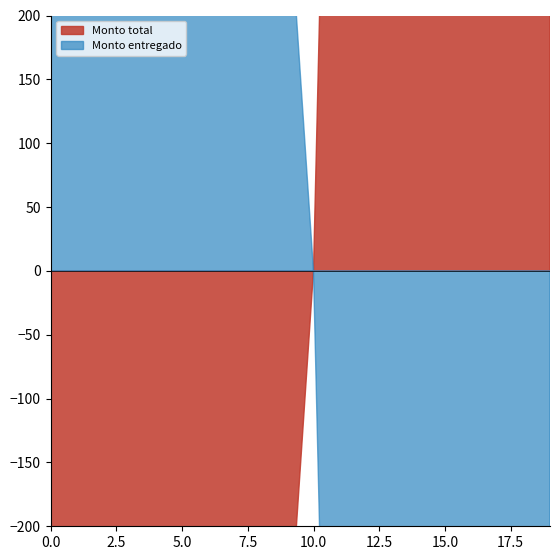

Reading right to left, extract all data points from this chart.

Monto total: 4633.7	6781.3	2536.8	2369.1	4520.9	2260.4	3955.8	904.6	904.6	904.6	904.6	904.6	2536.8	2536.8	1130.2	904.6	904.6	2642.3	1695.3	904.6
Monto entregado: 12418.3	15639.0	3399.3	0.0	9087.0	0.0	5300.7	904.6	0.0	1212.2	0.0	1212.2	0.0	0.0	3029.0	0.0	2424.3	1770.4	4543.5	0.0